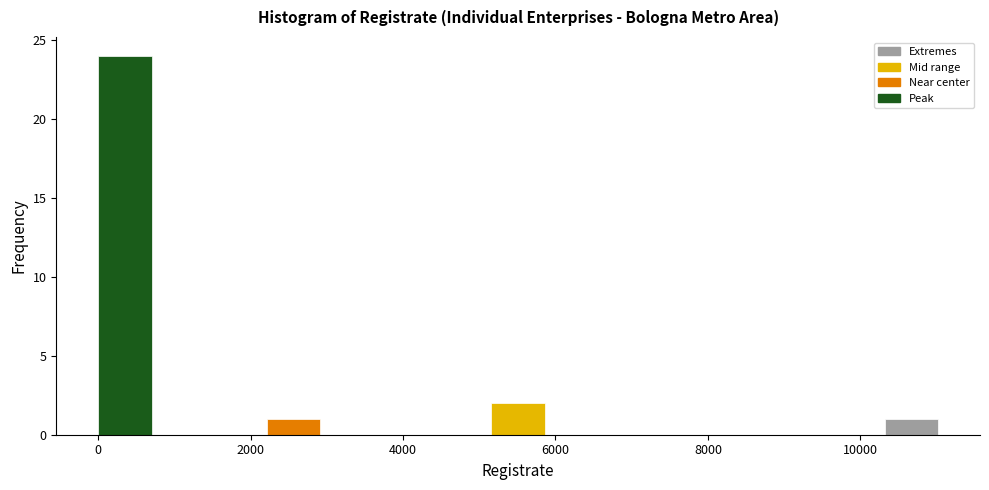

Read against the x-axis, roughly where is the centre of the tallest bar?

400